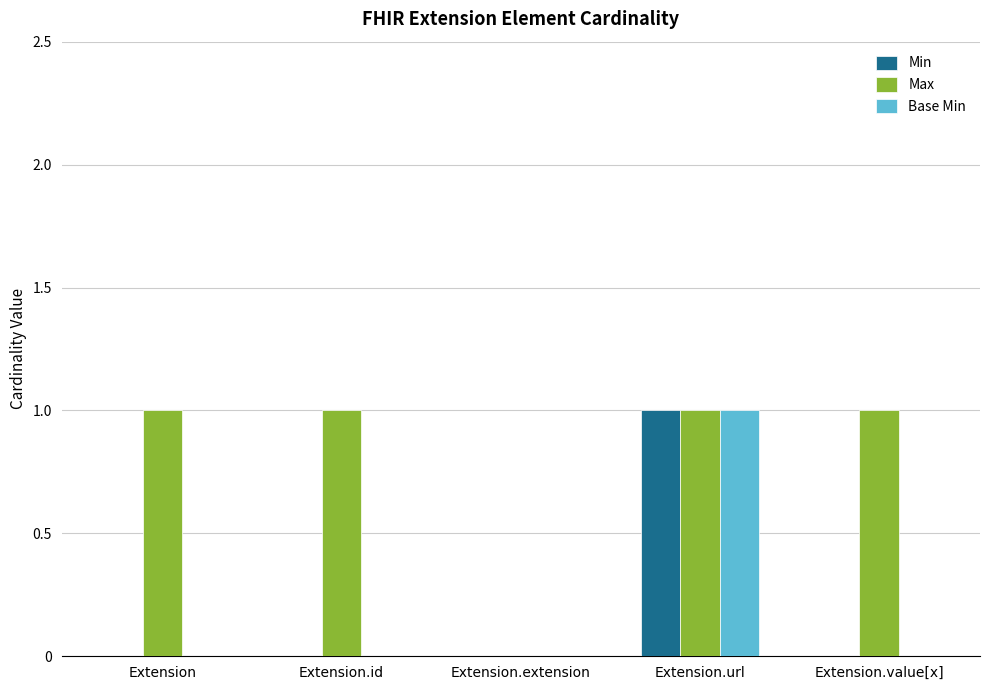

Count the number of categories in the chart.

5